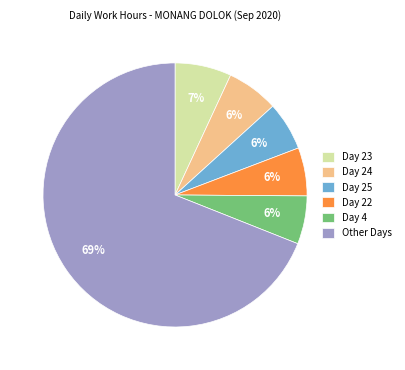

How many slices are in this pie chart?

6